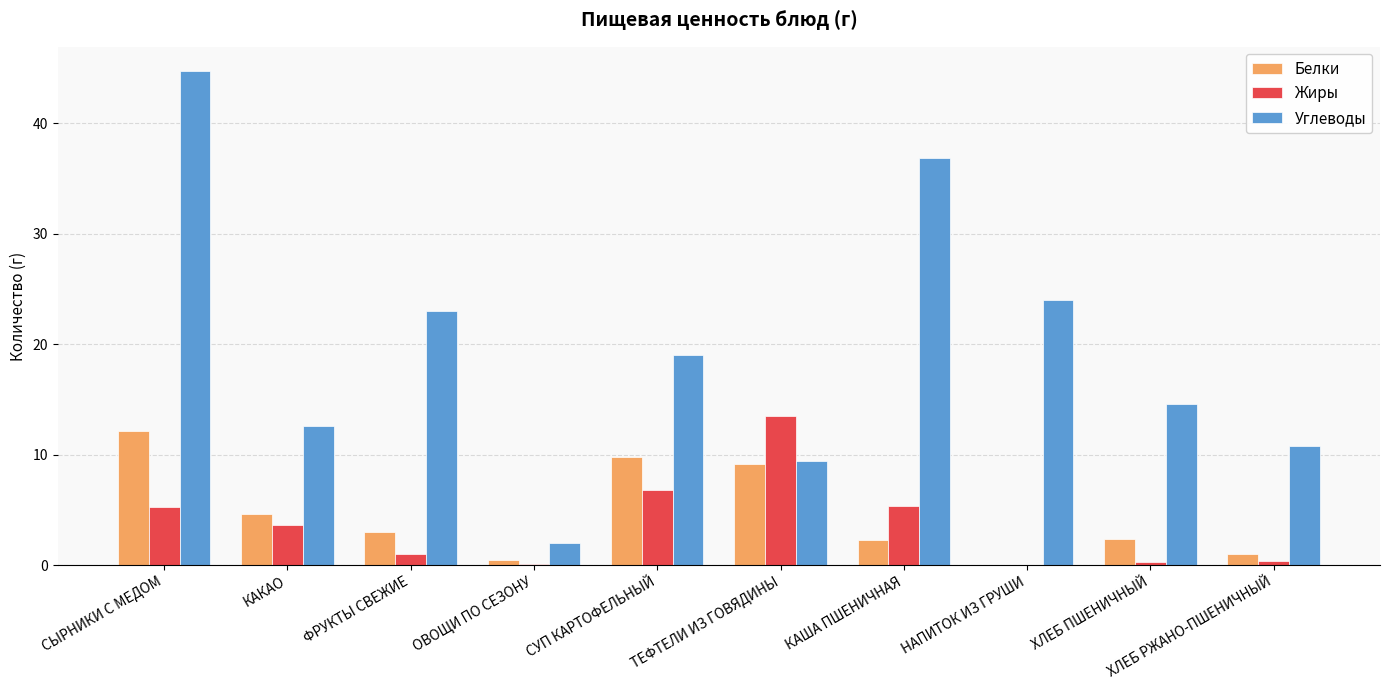

Are the bars horizontal?

No